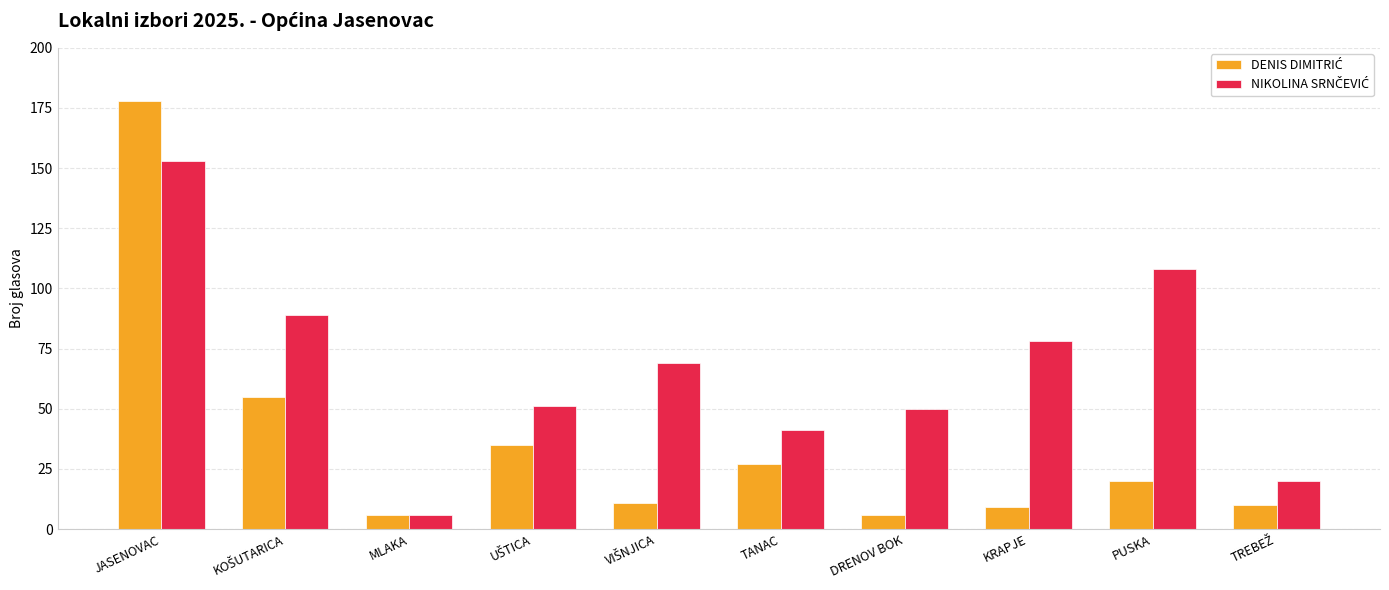

What is the difference between the highest and lowest values at TANAC?

14